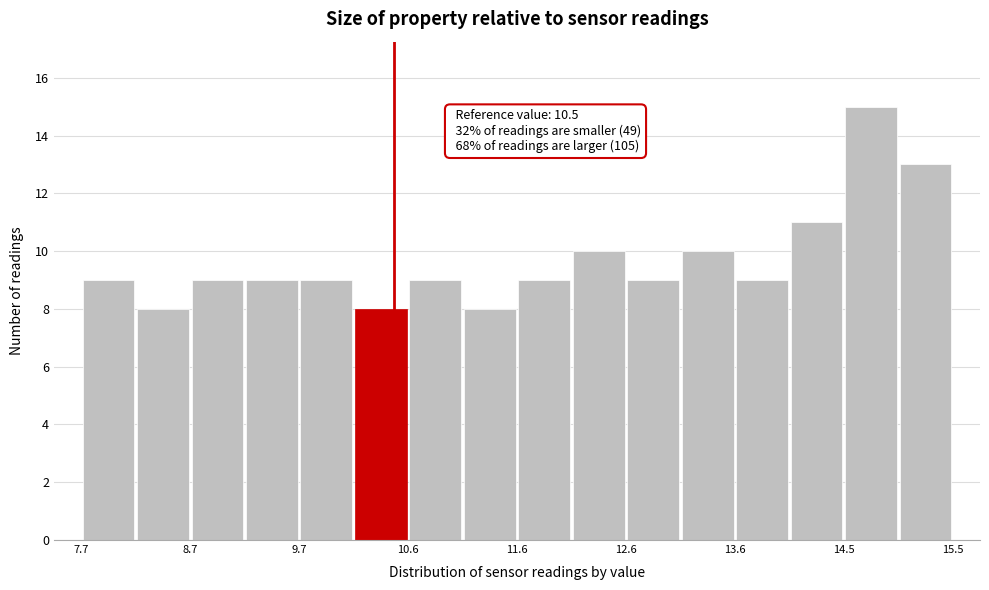

Over which range of the x-axis is the bar tallest?

14.5 to 15.0